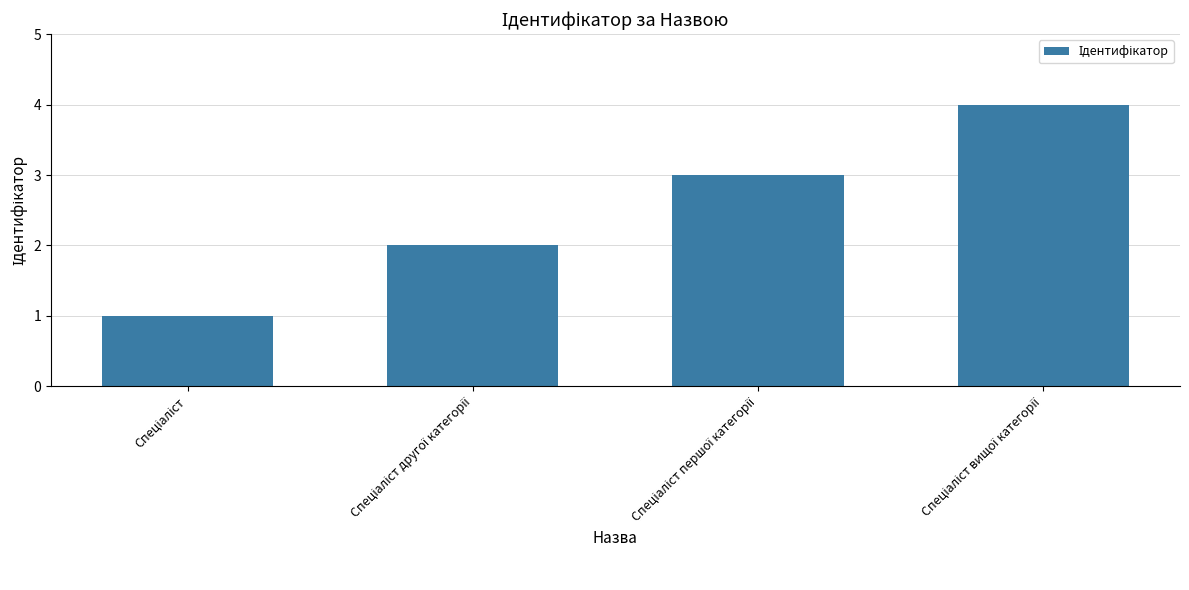

What is the sum of all values?

10